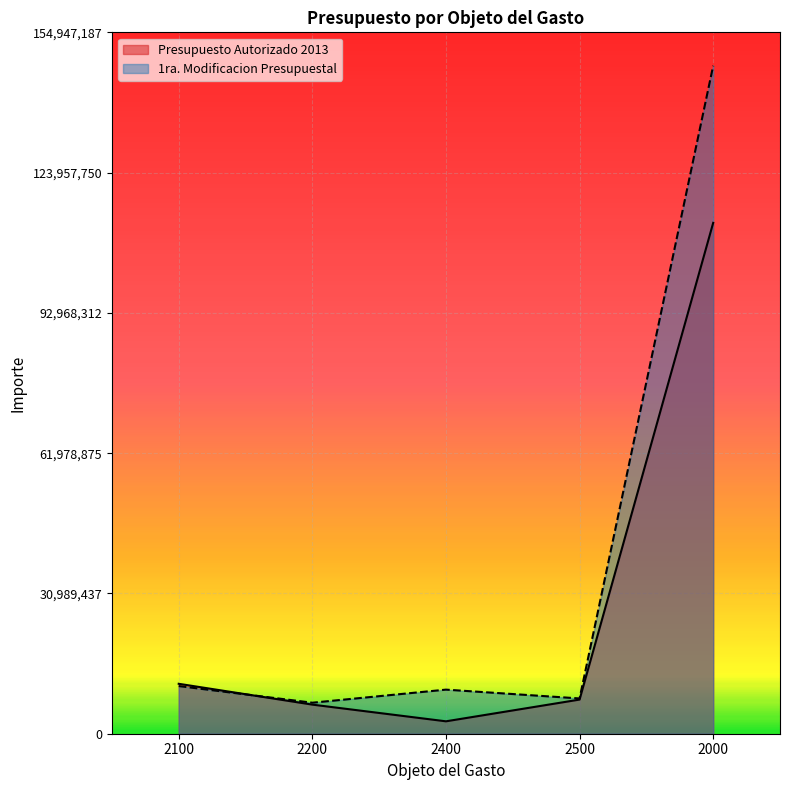

Which series has the largest total across all categories?

1ra. Modificacion Presupuestal